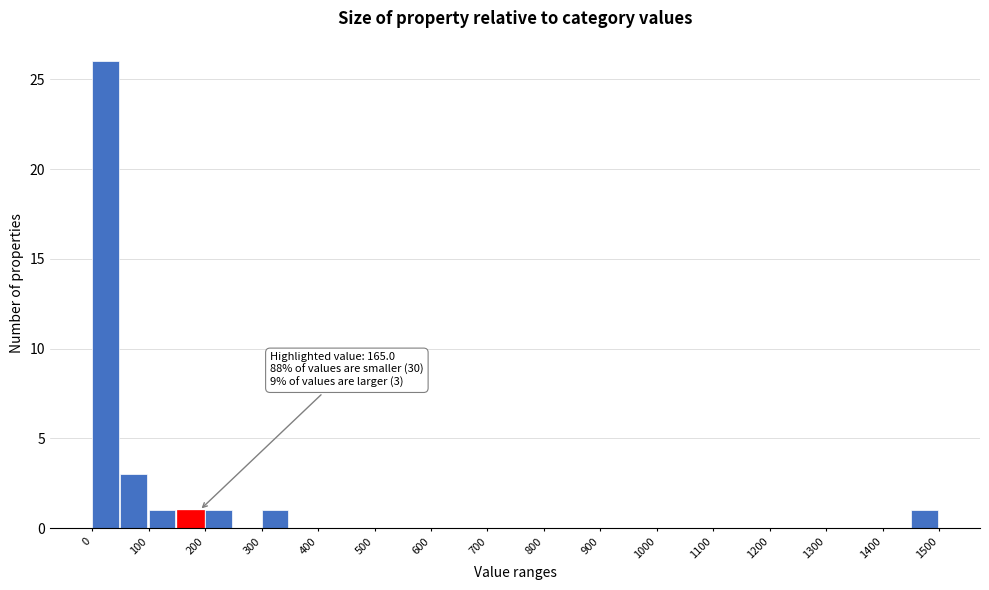

Which range on the x-axis has the tallest bar?

0 to 50